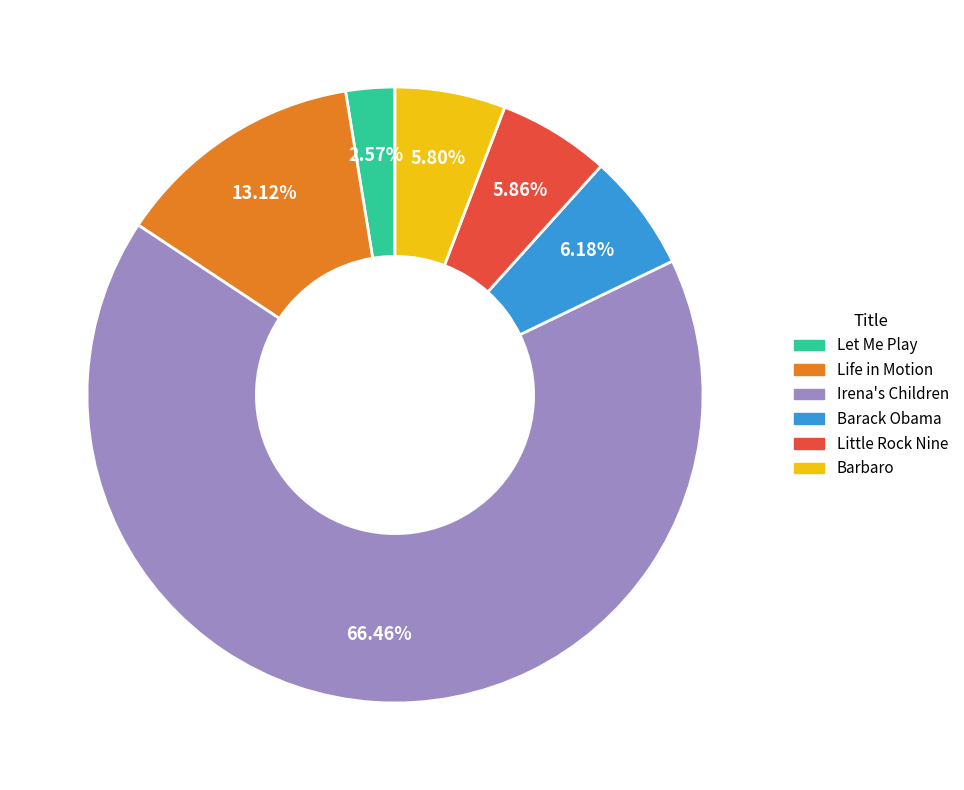

Between Irena's Children and Let Me Play, which is larger?

Irena's Children